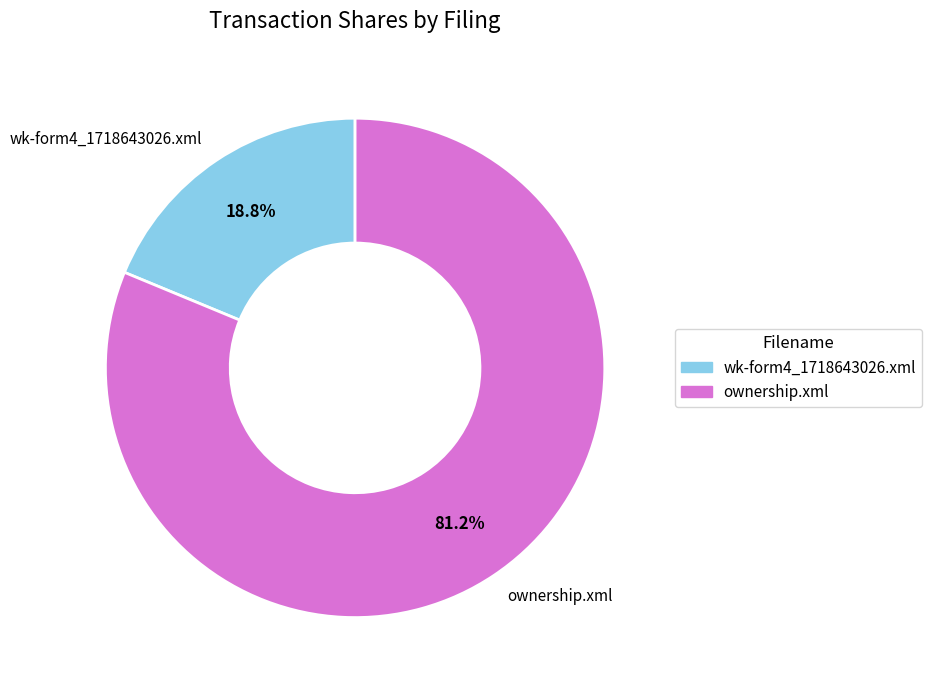

Is it true that ownership.xml is 92% of the pie?

False